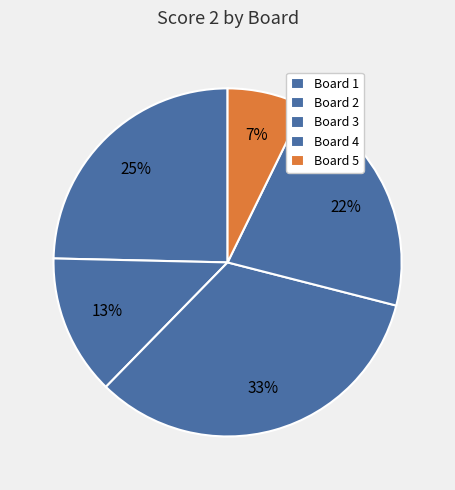

How many segments does this pie chart have?

5